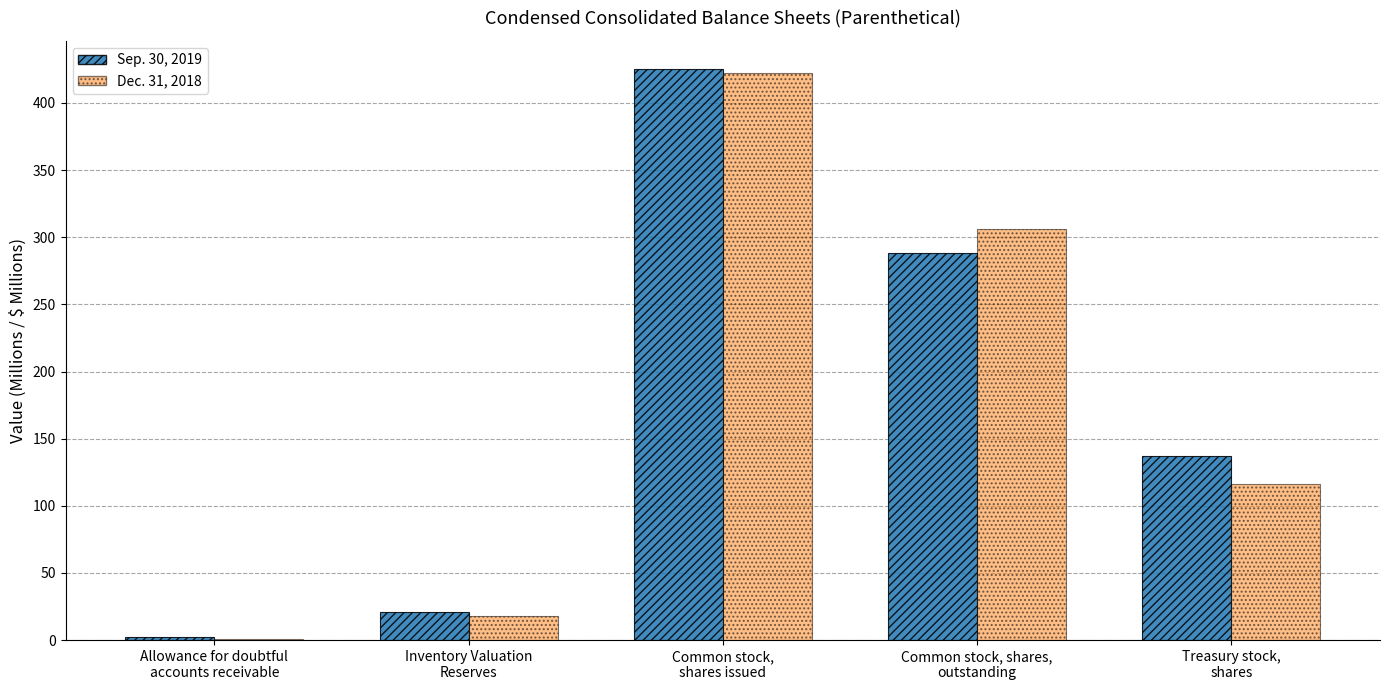

Which series has the largest range (max minus min)?

Sep. 30, 2019